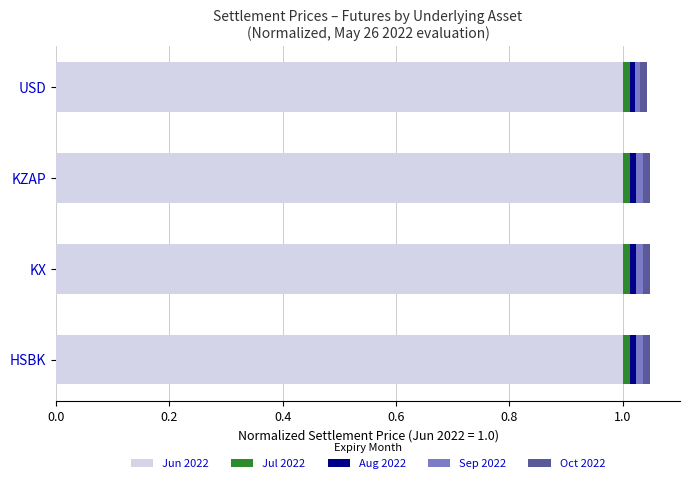

True or false: Jun 2022 has a value of 0.7 at USD.

False